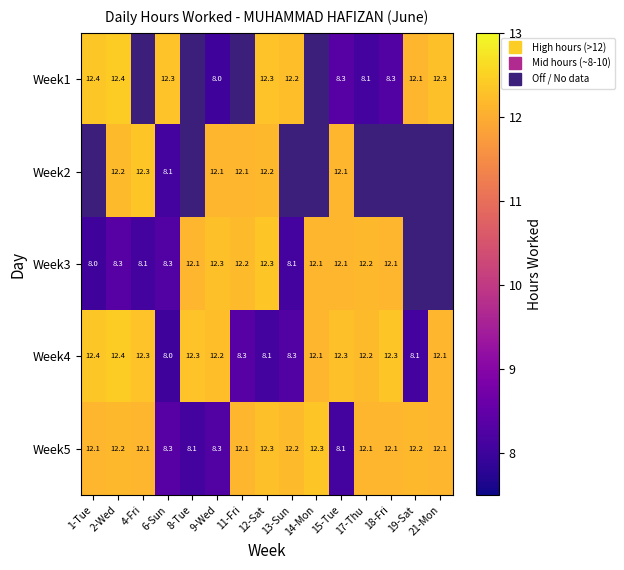

Is it true that Week3 equals 12.3 at 12-Sat?

True